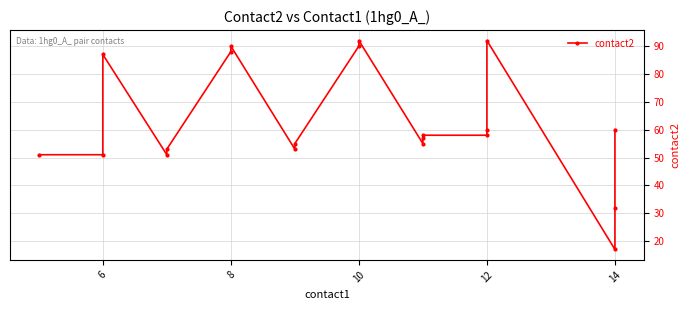

What is the value of the 6th point from the left?

88